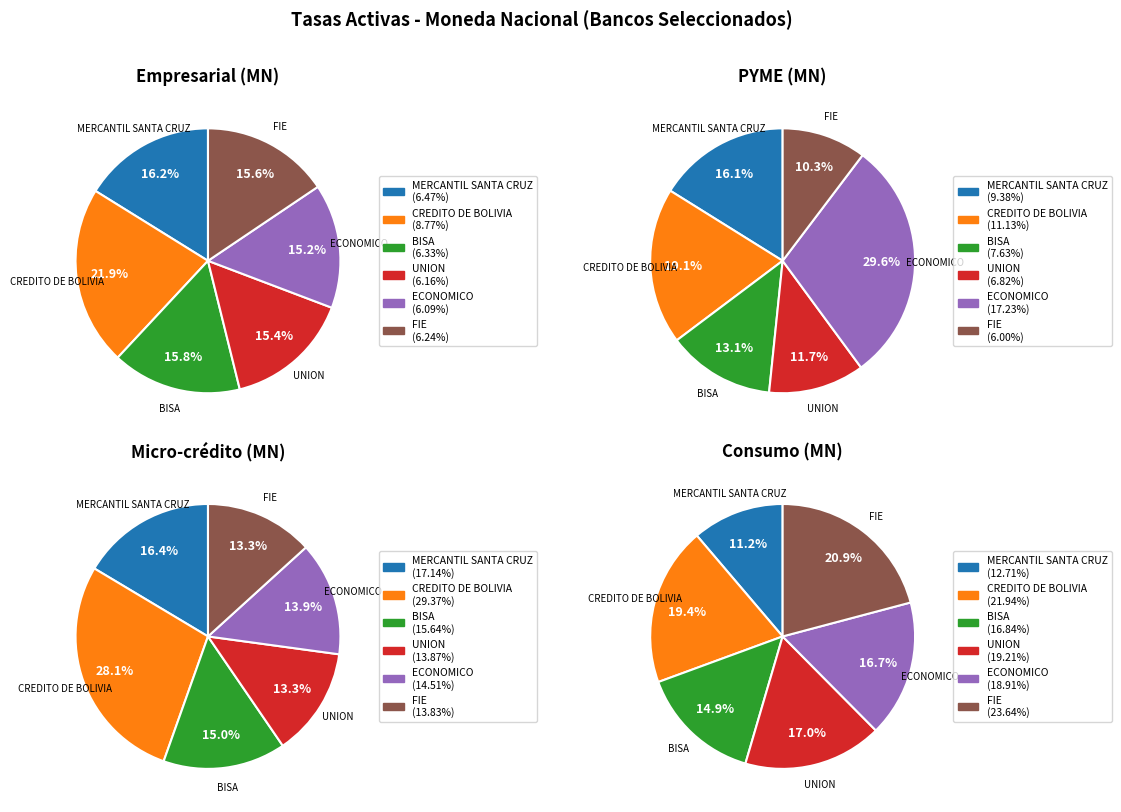

Combined, do ECONOMICO and MERCANTIL SANTA CRUZ account for over 50%?

No